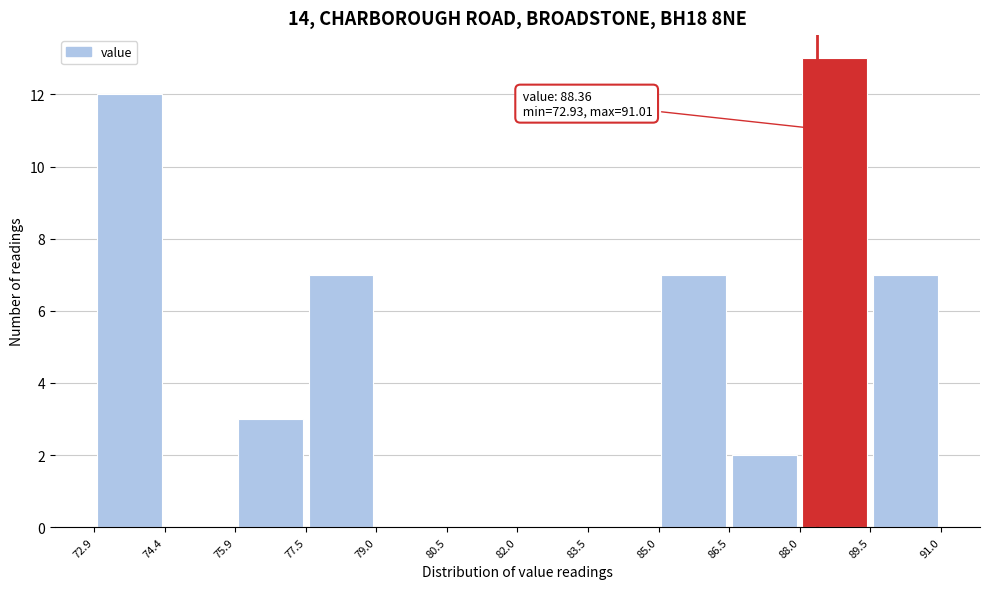

Which range on the x-axis has the tallest bar?

88.0 to 89.5